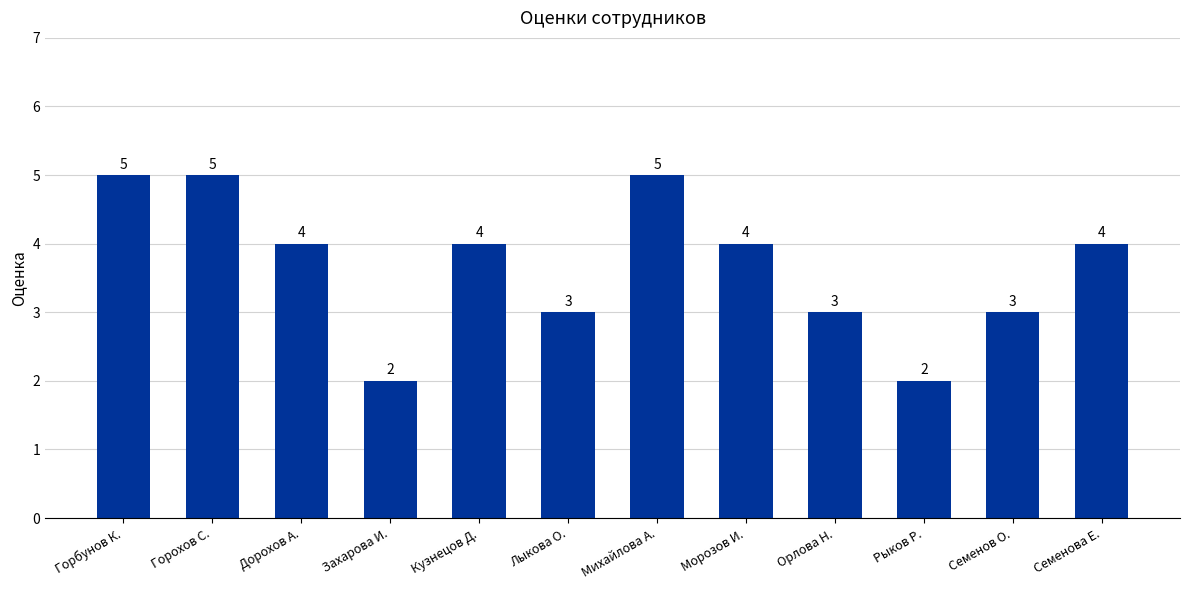

What is the ratio of the value at Кузнецов Д. to the value at Захарова И.?

2.0